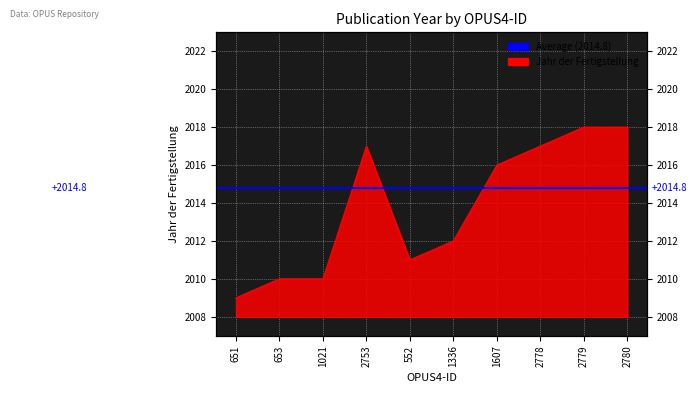

What is the greatest value displayed?

2018